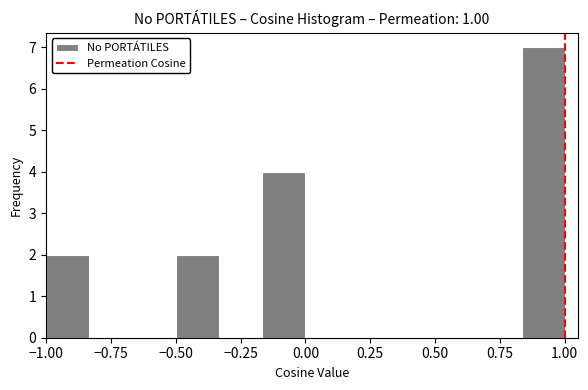

Around what value on the x-axis is the tallest bar? Give the approximate position of its centre, as read against the axis.

0.90